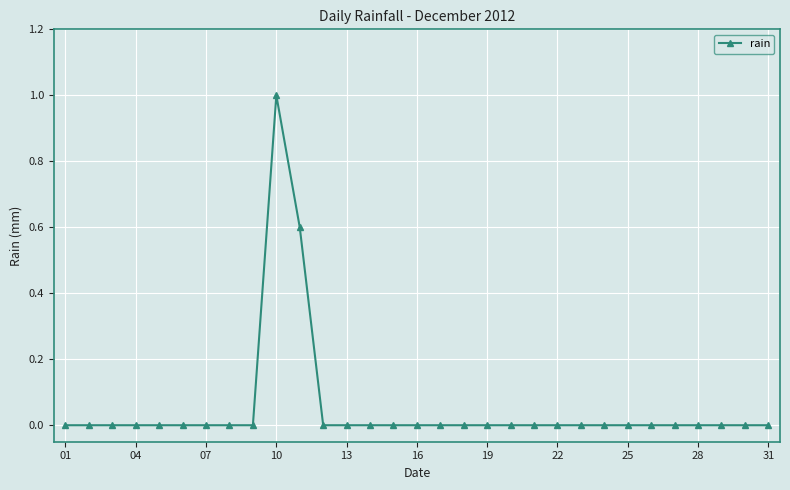

What is the sum of all values?

1.6